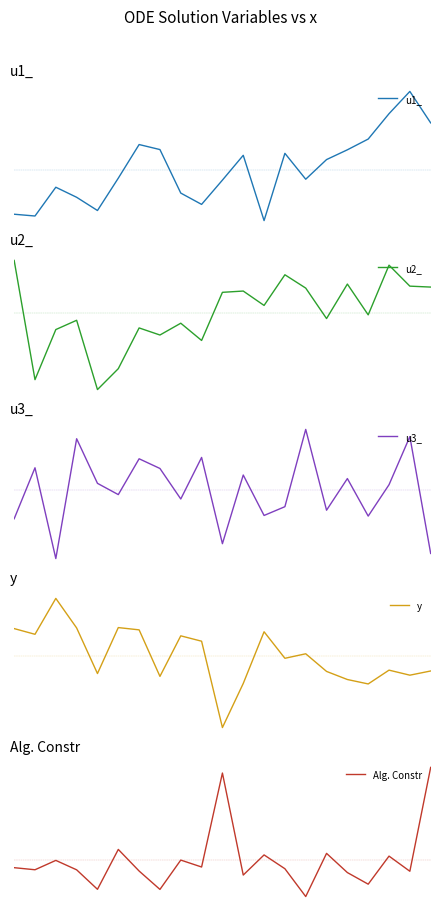

What is the difference between the maximum and second lowest values in the u1_ series?

1.1